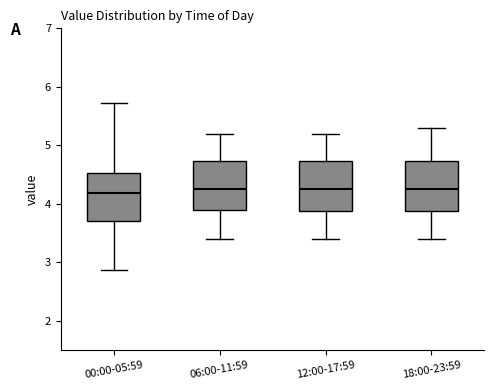

Reading left to right, transcribe this box plot: for each box, give where its median line is, the range the box spans, and where its two whiskers end, as read against the y-axis. The values are not printed on the chart, so give them approximately, as read against the axis.

00:00-05:59: median 4.2, box 3.7 to 4.5, whiskers 2.9 to 5.7
06:00-11:59: median 4.3, box 3.9 to 4.7, whiskers 3.4 to 5.2
12:00-17:59: median 4.3, box 3.9 to 4.7, whiskers 3.4 to 5.2
18:00-23:59: median 4.3, box 3.9 to 4.7, whiskers 3.4 to 5.3